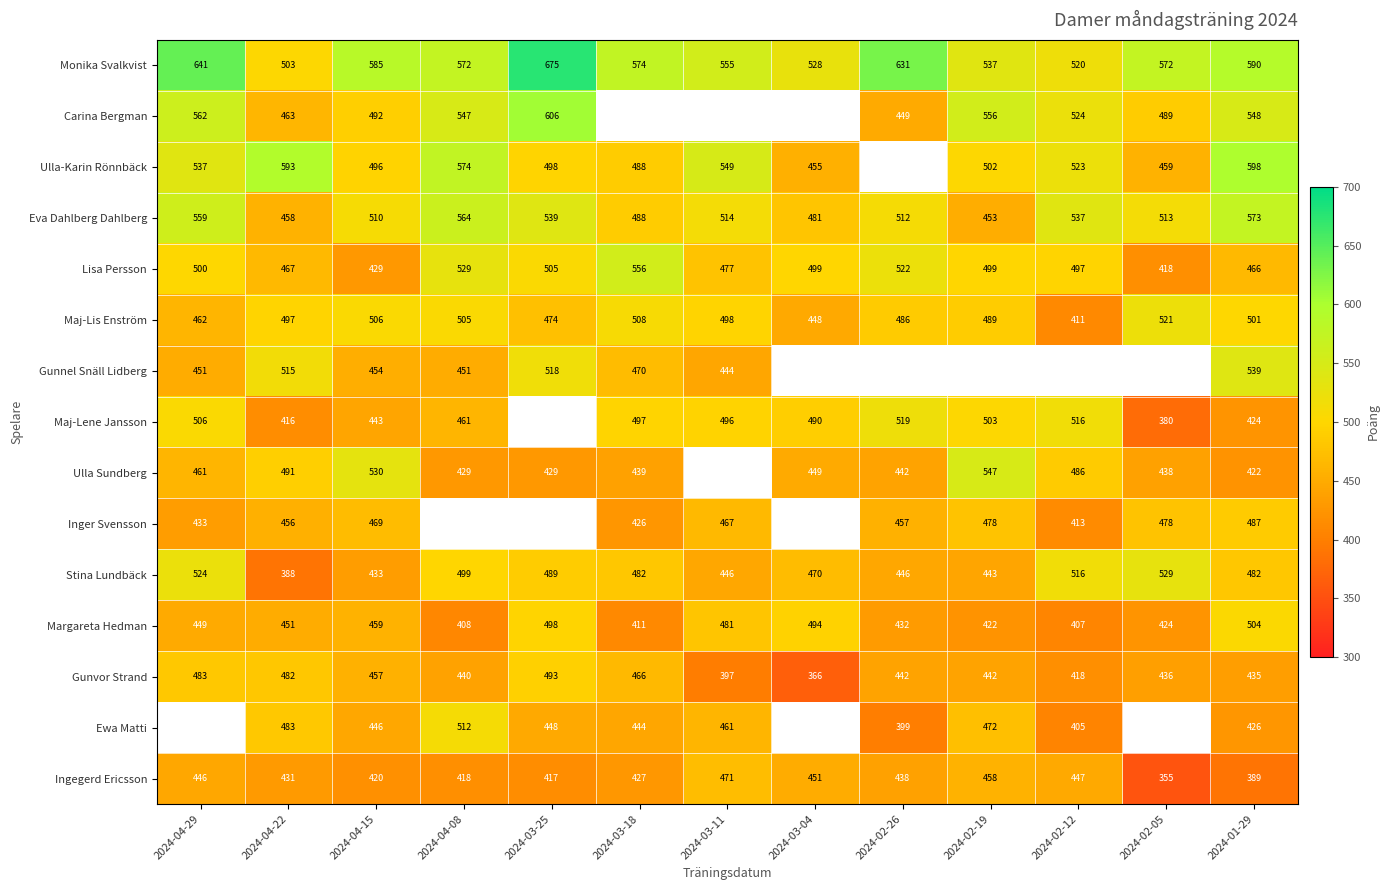

At which category does the chart reach its minimum across all series?

2024-02-05